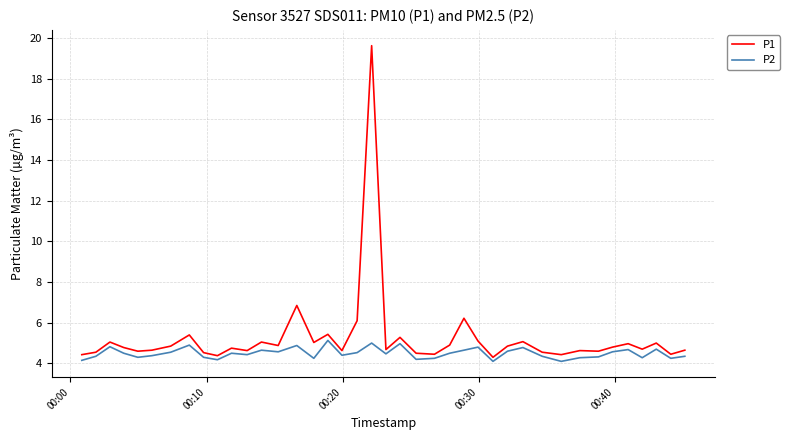

What is the highest value of the P1 series?

19.6